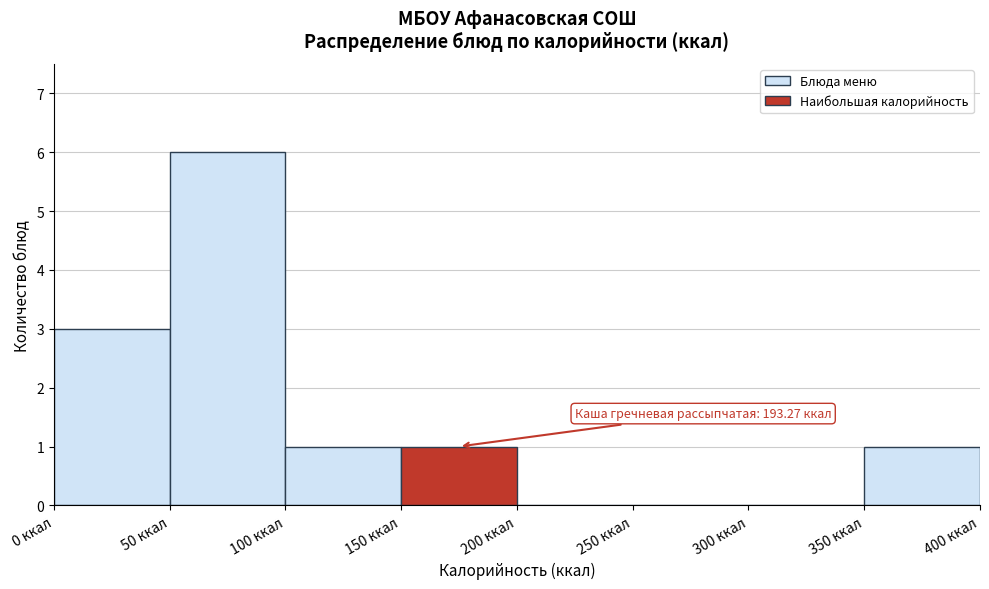

Which range on the x-axis has the tallest bar?

50 to 100